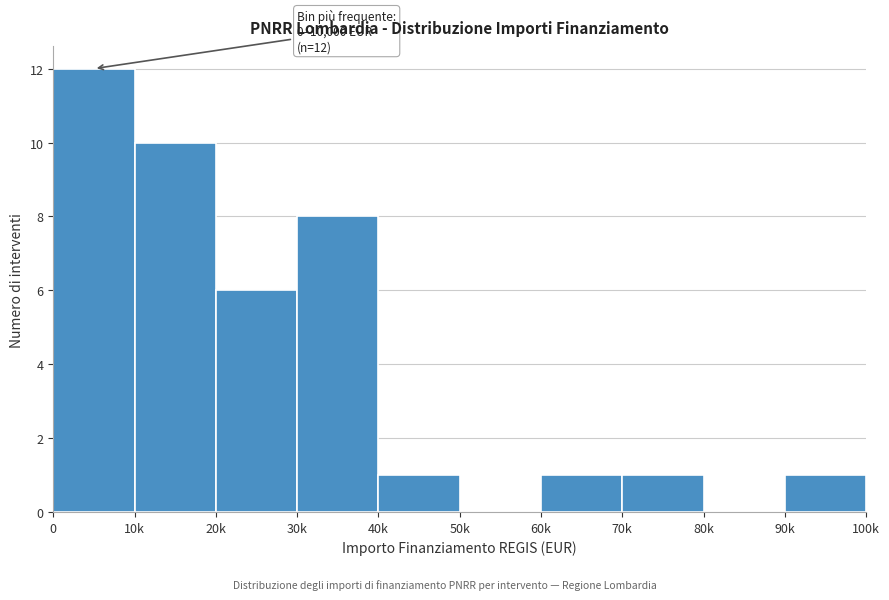

Reading left to right, what are all the values shown in this chart?

0=12	10k=10	20k=6	30k=8	40k=1	50k=0	60k=1	70k=1	80k=0	90k=1